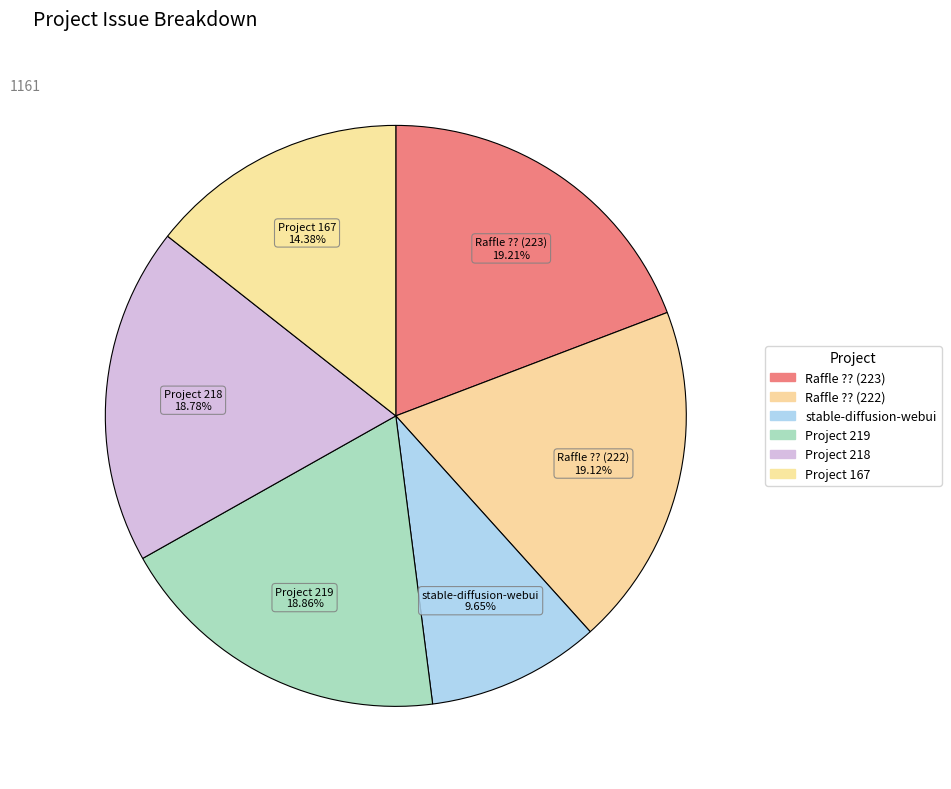

Which has a higher value, Project 167 or Project 218?

Project 218